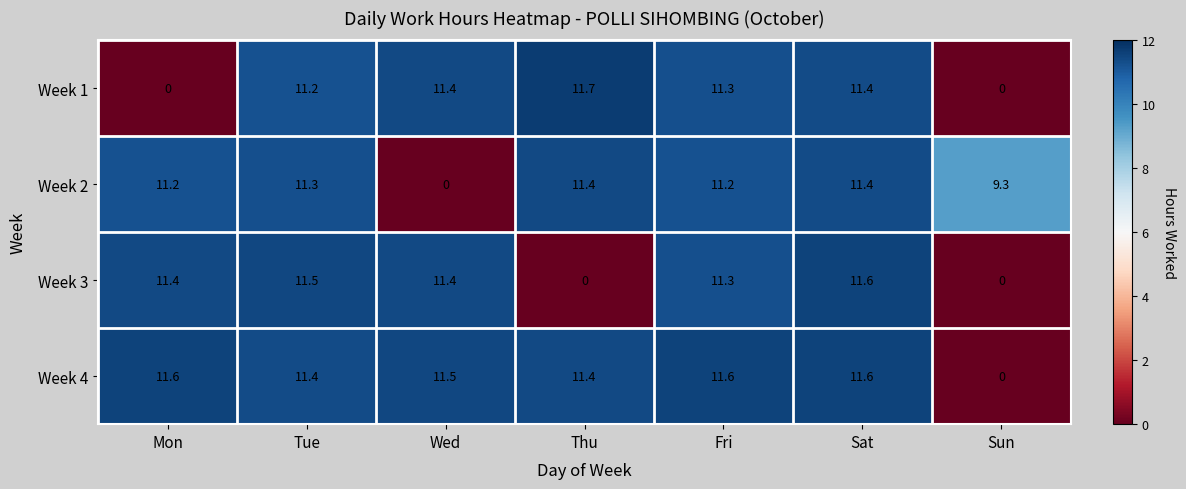

Count the number of categories in the chart.

7